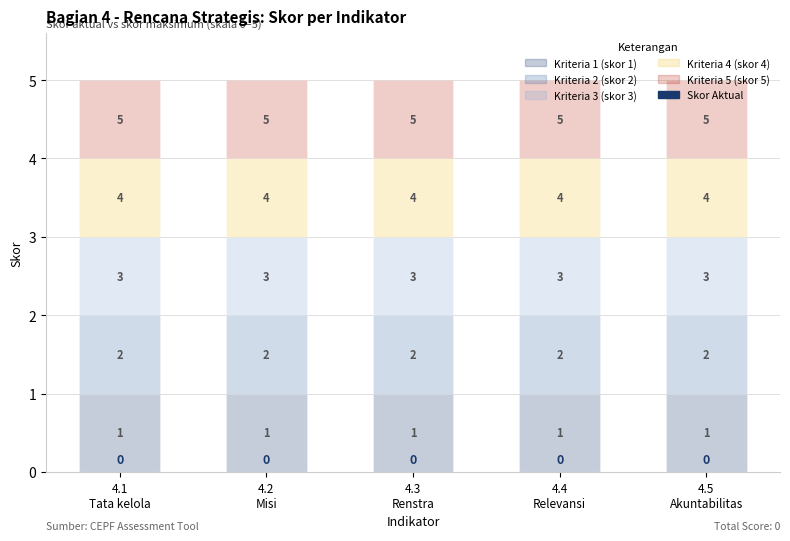

Reading right to left, extract all data points from this chart.

Kriteria 1 (skor 1): 4.5
Akuntabilitas=1	4.4
Relevansi=1	4.3
Renstra=1	4.2
Misi=1	4.1
Tata kelola=1
Kriteria 2 (skor 2): 4.5
Akuntabilitas=1	4.4
Relevansi=1	4.3
Renstra=1	4.2
Misi=1	4.1
Tata kelola=1
Kriteria 3 (skor 3): 4.5
Akuntabilitas=1	4.4
Relevansi=1	4.3
Renstra=1	4.2
Misi=1	4.1
Tata kelola=1
Kriteria 4 (skor 4): 4.5
Akuntabilitas=1	4.4
Relevansi=1	4.3
Renstra=1	4.2
Misi=1	4.1
Tata kelola=1
Kriteria 5 (skor 5): 4.5
Akuntabilitas=1	4.4
Relevansi=1	4.3
Renstra=1	4.2
Misi=1	4.1
Tata kelola=1
Skor Aktual: 4.5
Akuntabilitas=0	4.4
Relevansi=0	4.3
Renstra=0	4.2
Misi=0	4.1
Tata kelola=0